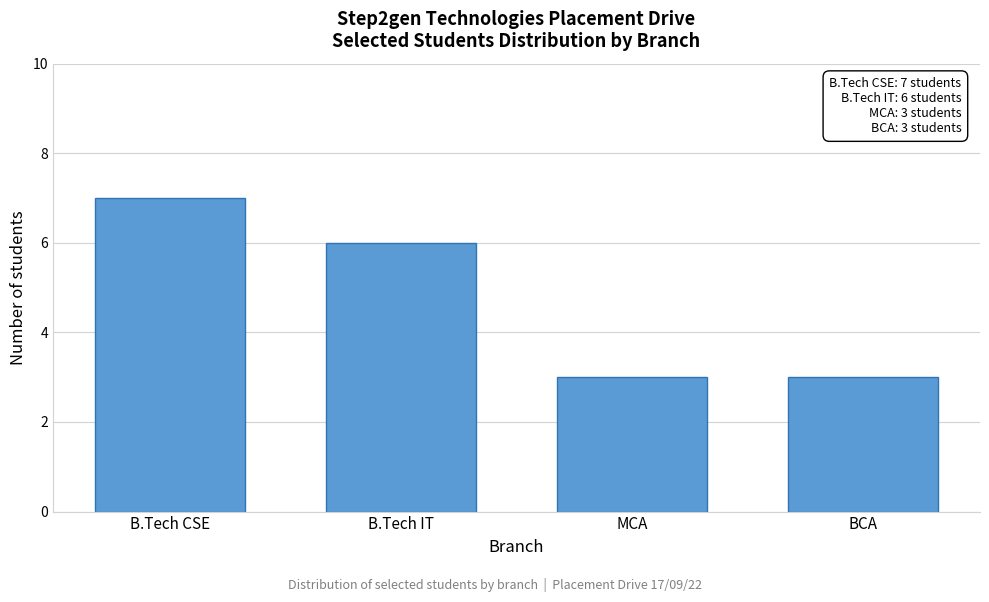

Reading right to left, list all the values displayed in this chart.

BCA=3	MCA=3	B.Tech IT=6	B.Tech CSE=7